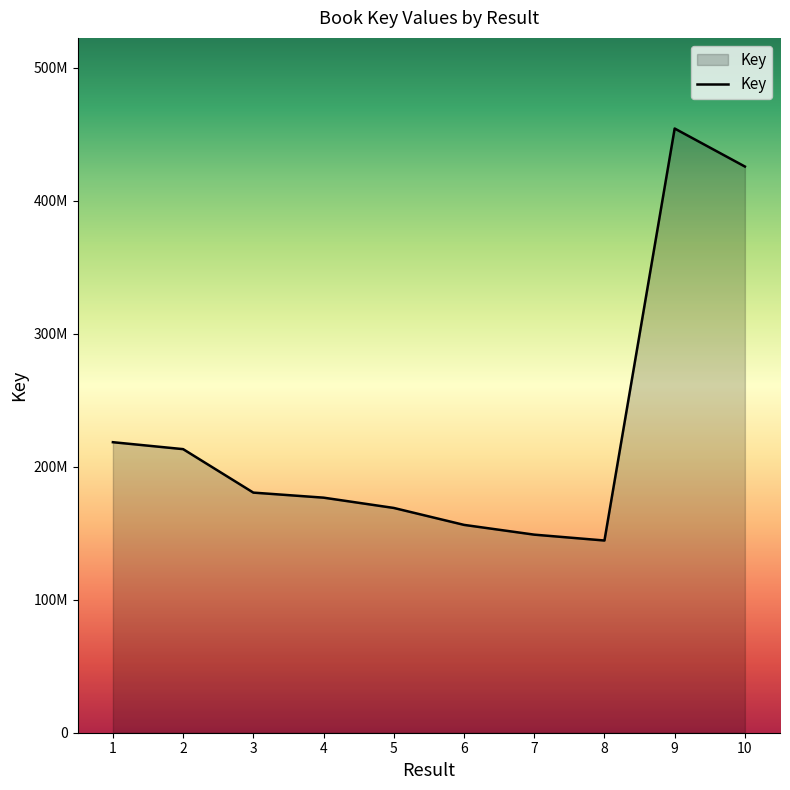

How many interior local valleys (lower than both neighbors) does the data have?

1